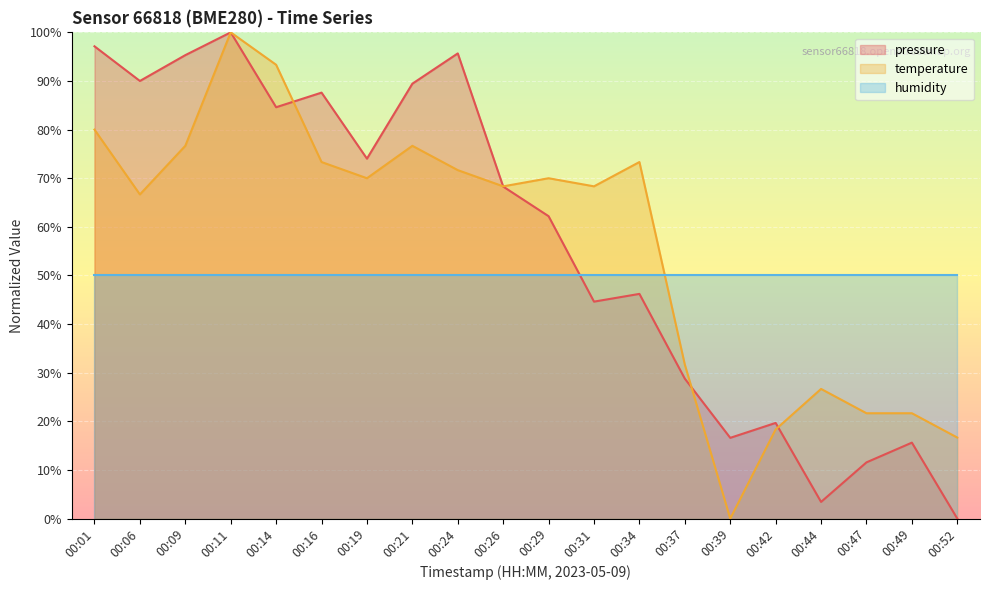

What is the difference between the temperature values at 00:06 and 00:21?

10.0